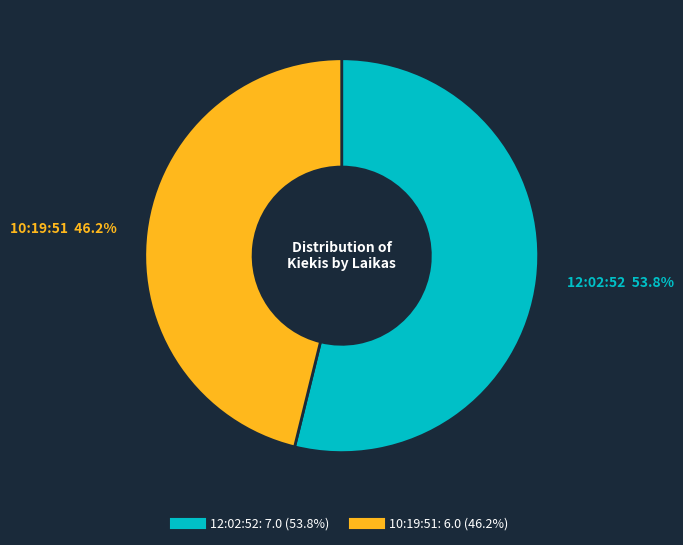

To the nearest percent, what portion does 10:19:51 represent?

46%